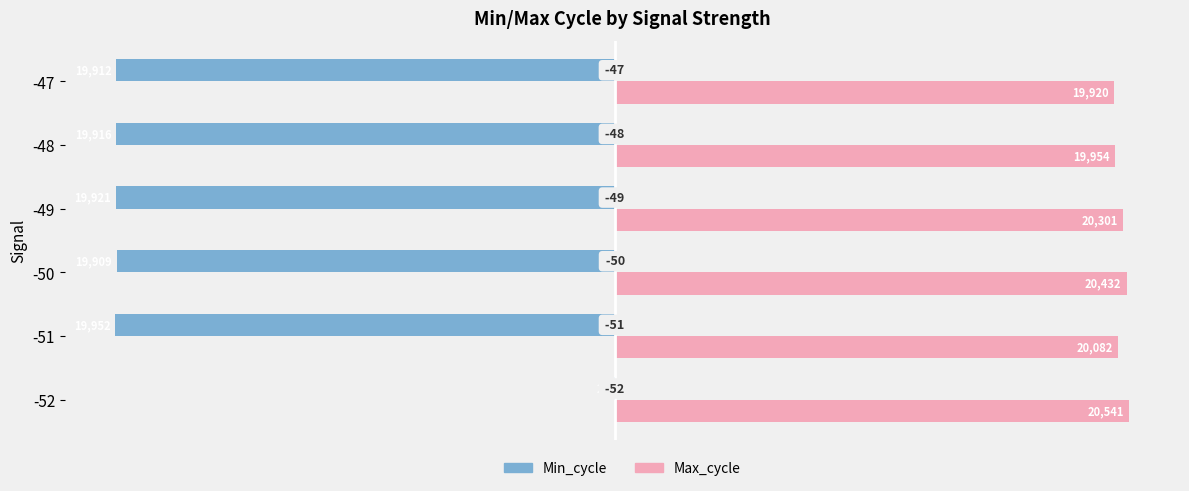

What is the maximum value for Max_cycle?

20541